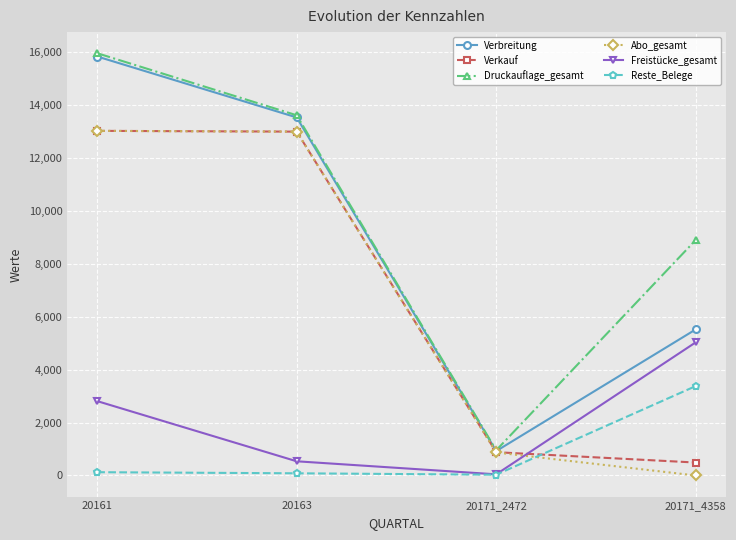

List the labels in order of Verbreitung value, smallest first.

20171_2472, 20171_4358, 20163, 20161